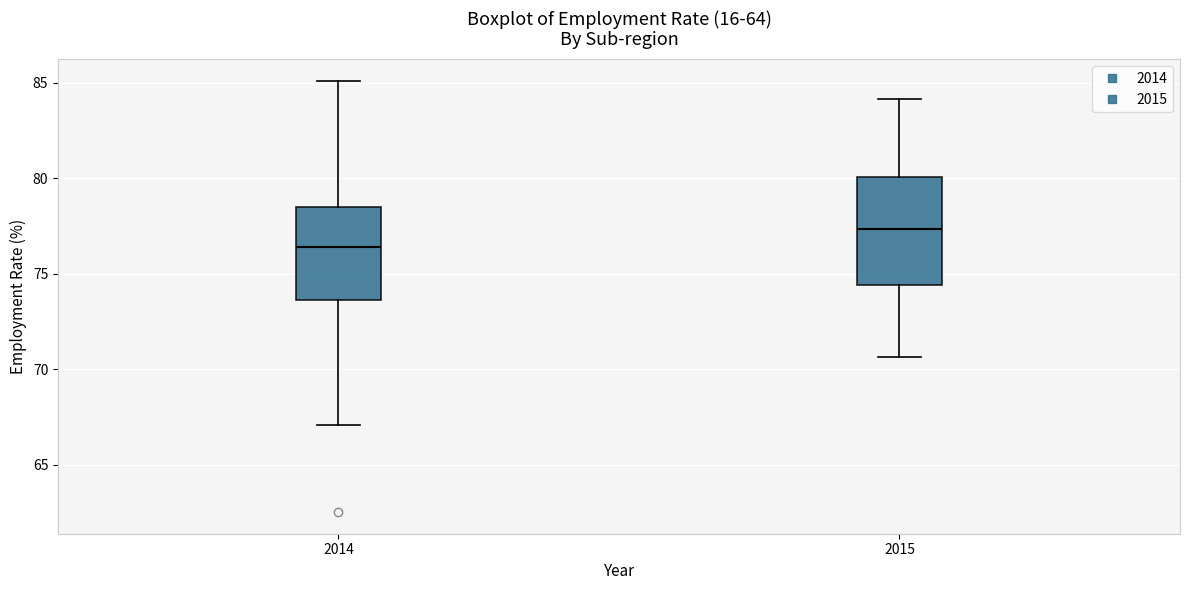

Reading left to right, transcribe this box plot: for each box, give where its median line is, the range the box spans, and where its two whiskers end, as read against the y-axis. The values are not printed on the chart, so give them approximately, as read against the axis.

2014: median 76.5, box 73.5 to 78.5, whiskers 67.0 to 85.0
2015: median 77.5, box 74.5 to 80.0, whiskers 70.5 to 84.0